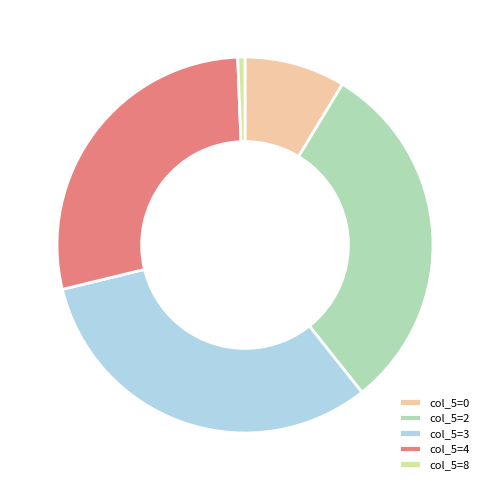

What is the ratio of the value at col_5=2 to the value at col_5=4?

1.1